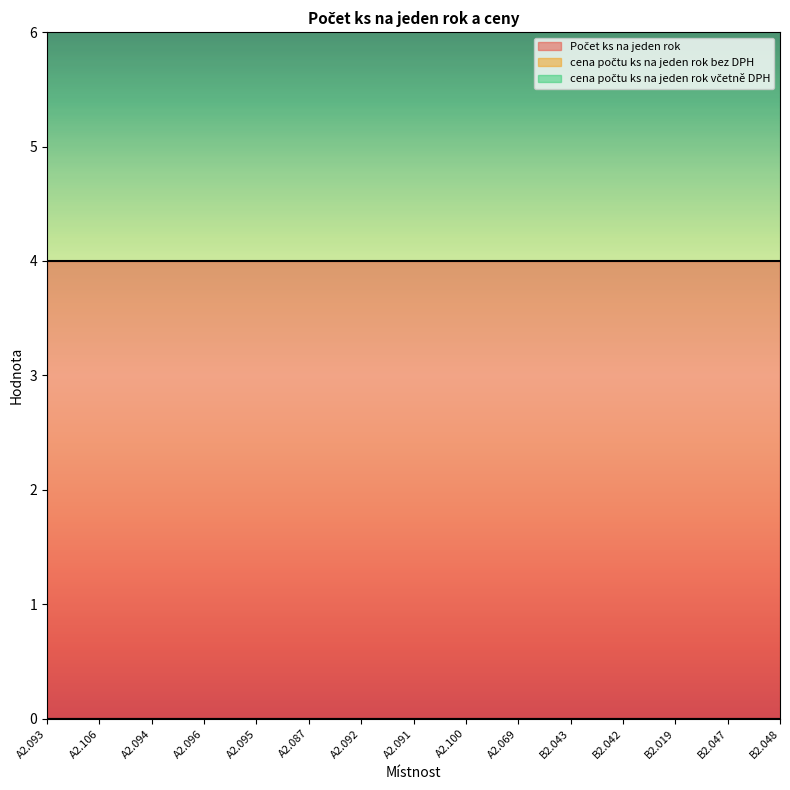

What is the value of the Počet ks na jeden rok point at the 4th from the left?

4